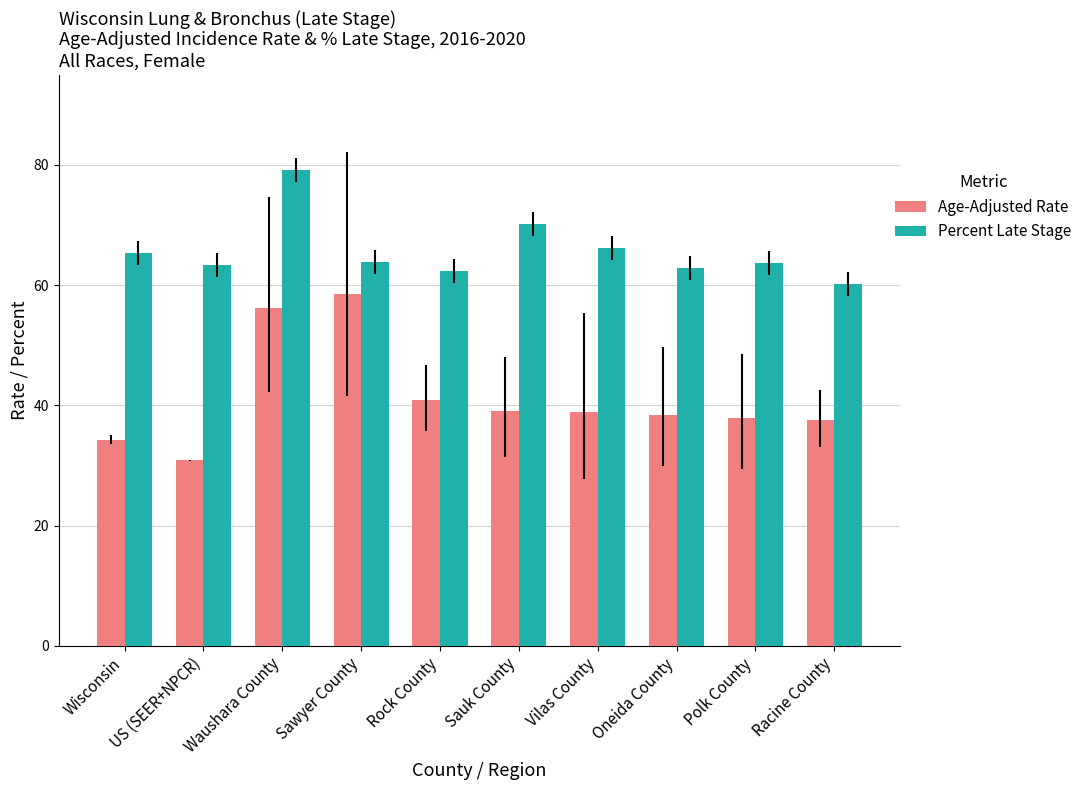

Is it true that Age-Adjusted Rate equals 62.0 at Rock County?

False